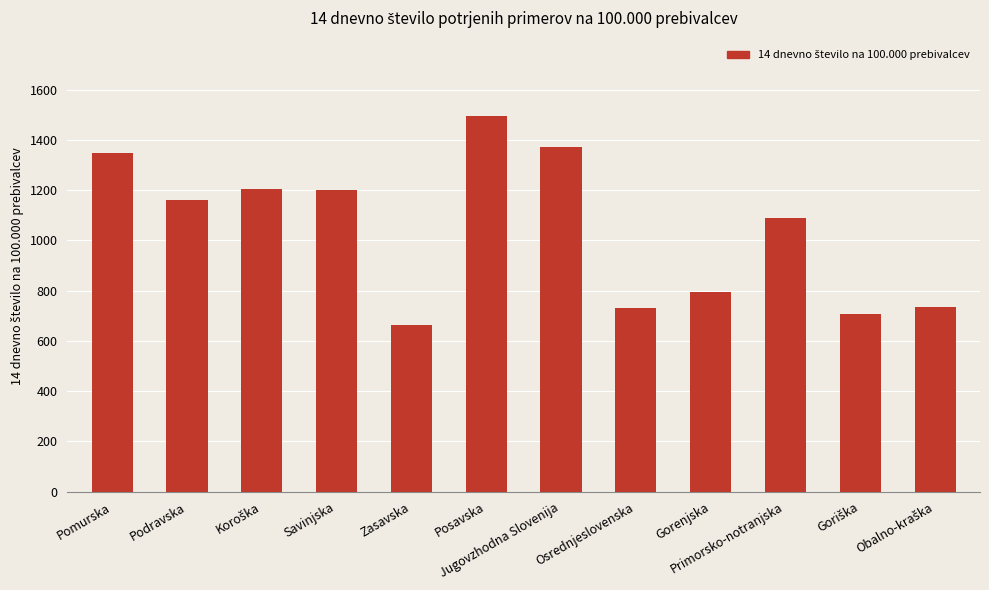

What is the approximate value at Savinjska?

1202.3